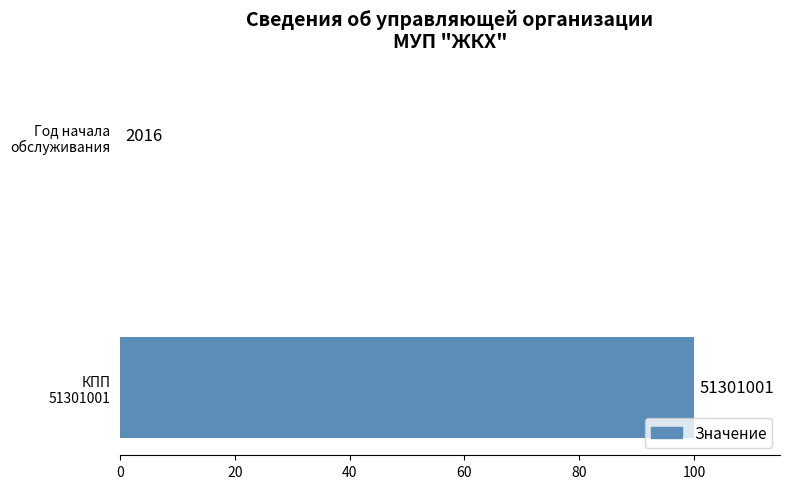

What is the average value?

50.0